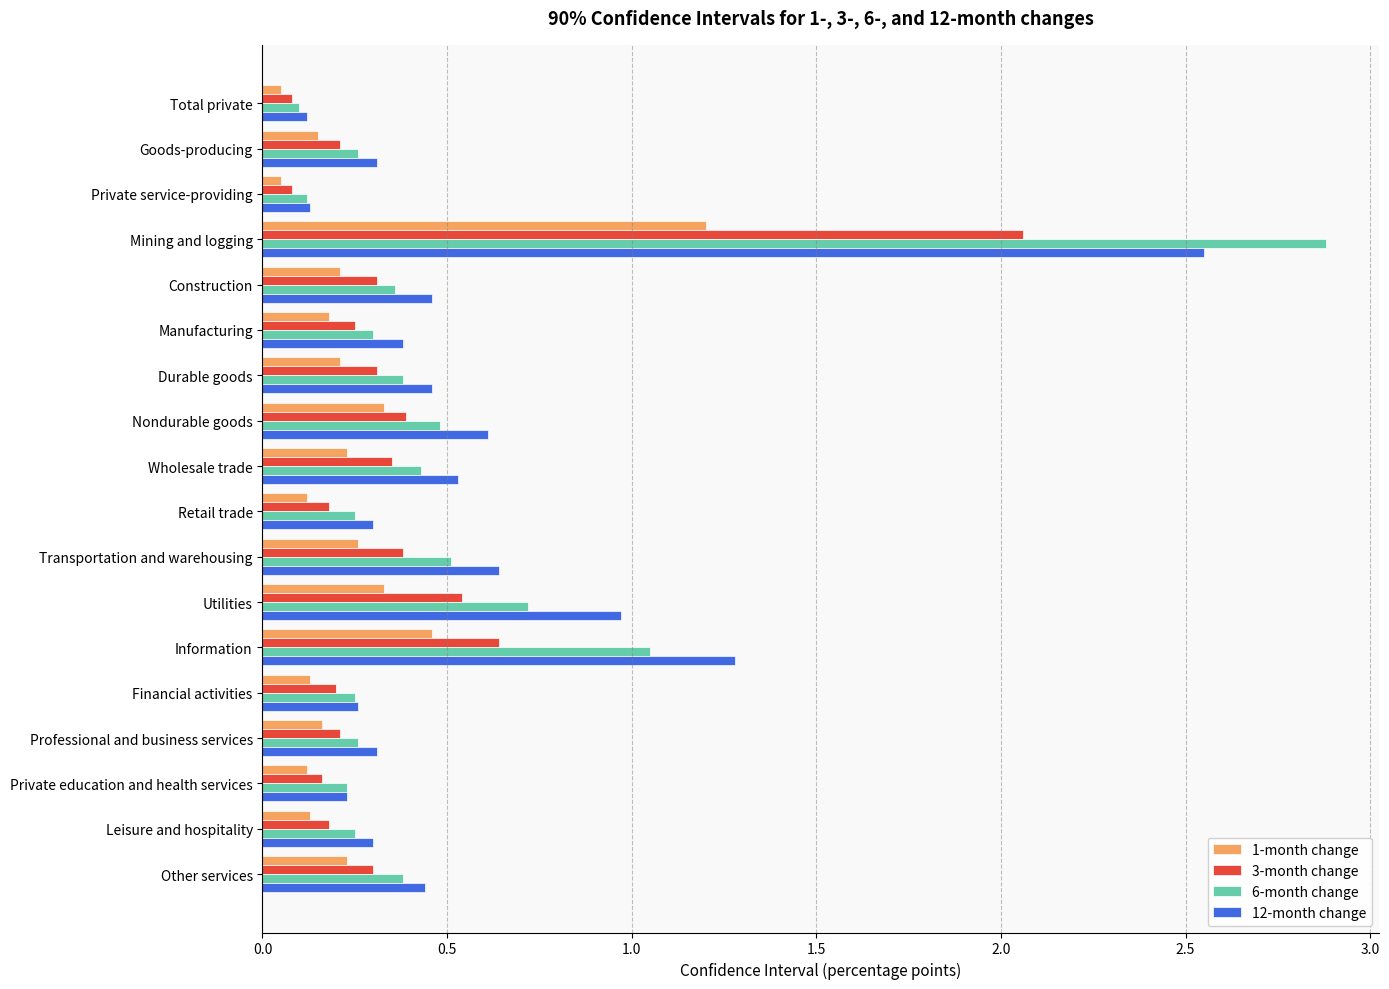

Which category has the highest value in the 3-month change series?

Mining and logging